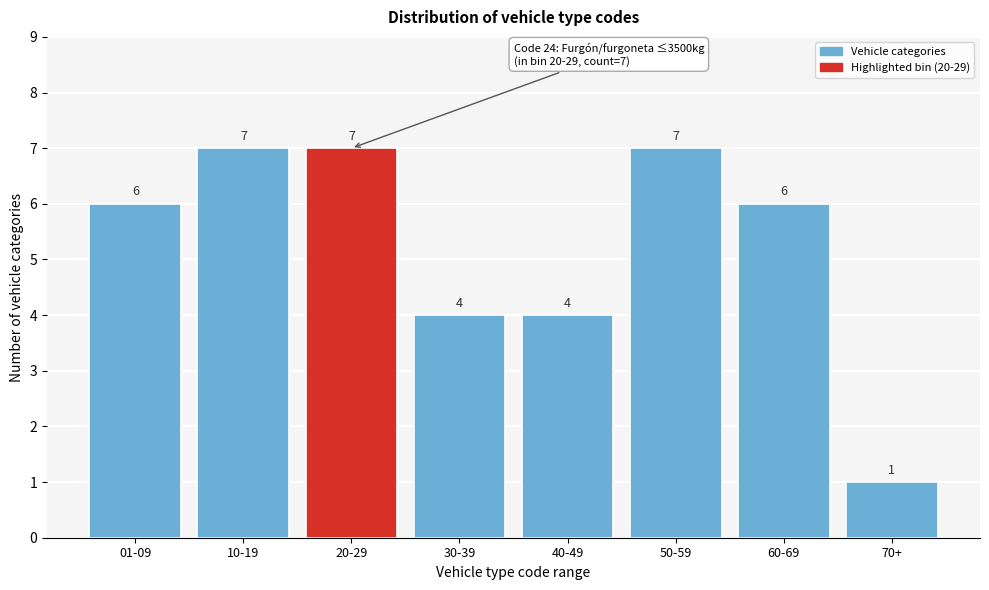

Reading right to left, list all the values displayed in this chart.

70+=1	60-69=6	50-59=7	40-49=4	30-39=4	20-29=7	10-19=7	01-09=6